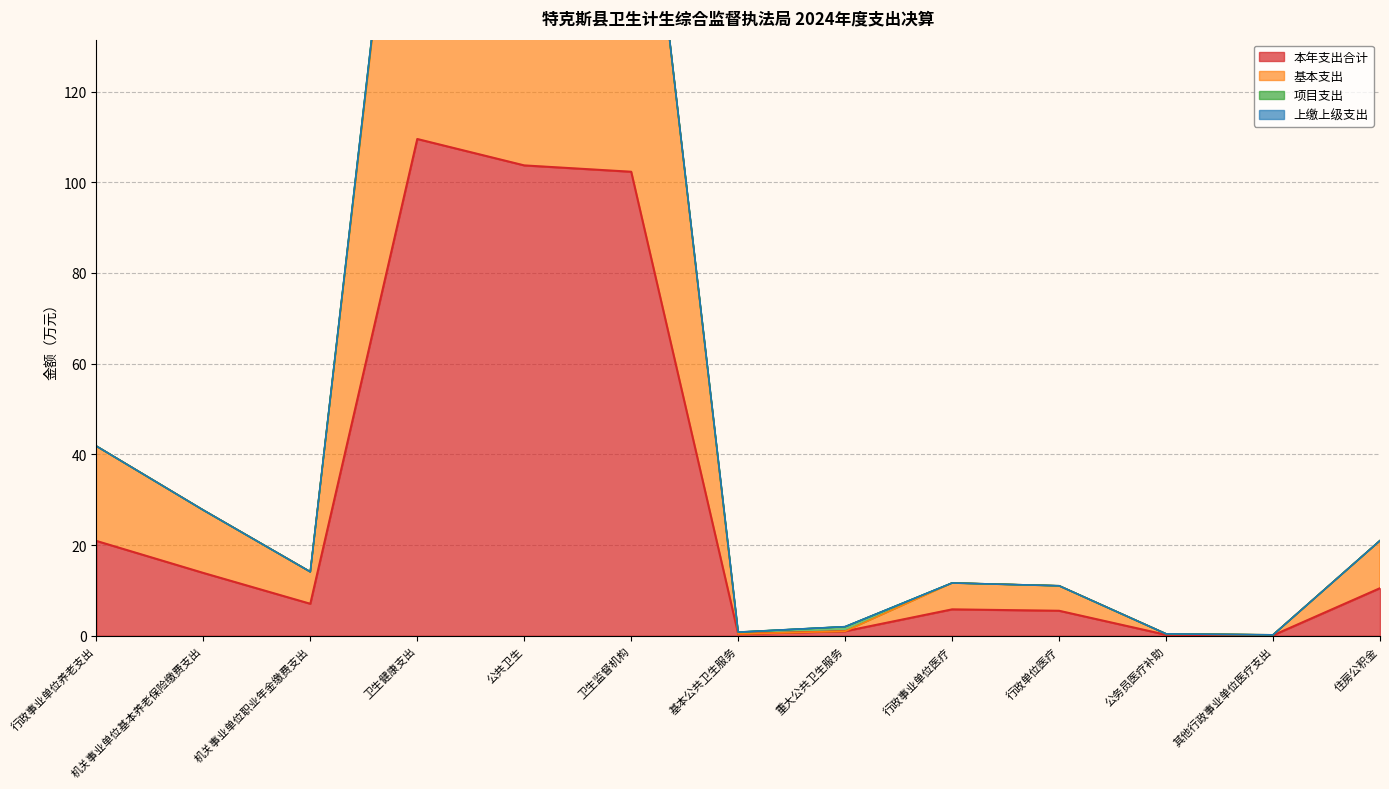

How many data points does each series have?

13